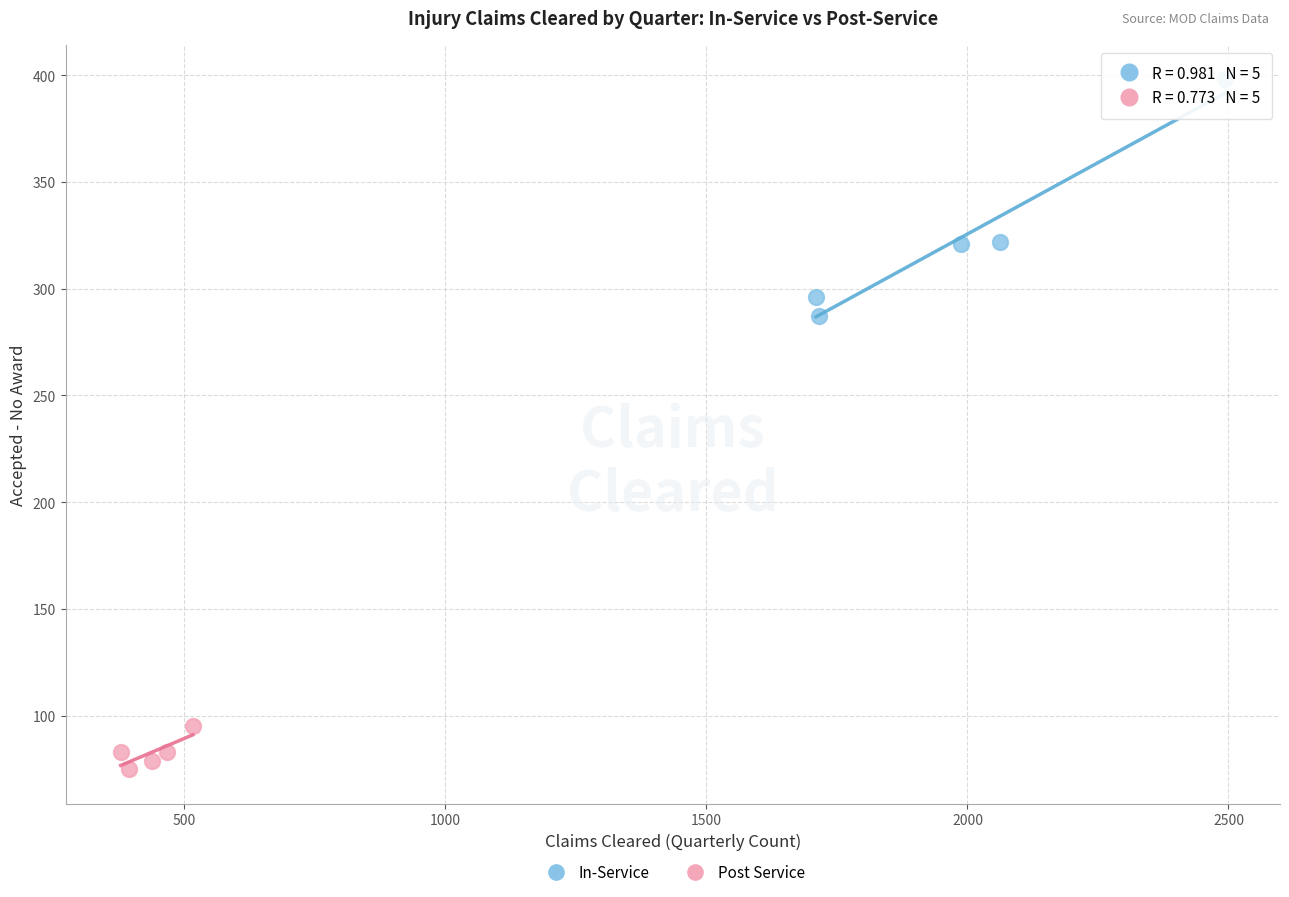

Which series reaches the minimum Y coordinate?

Post Service